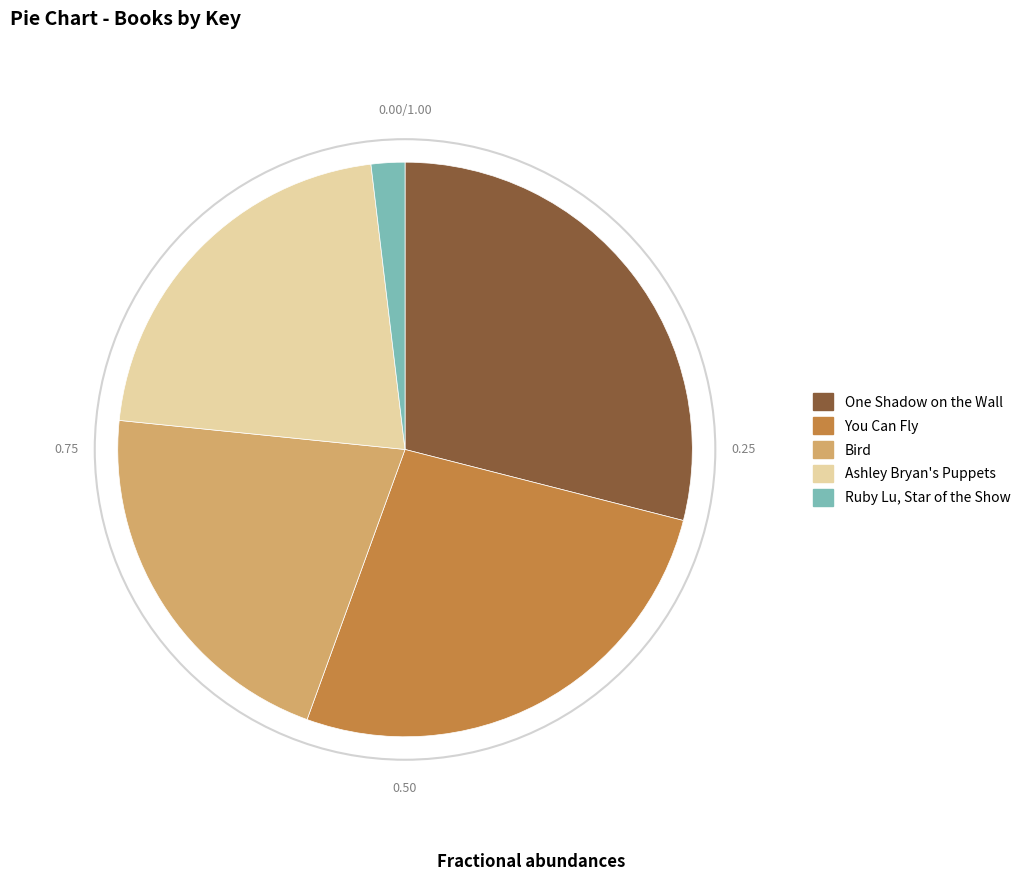

How many slices are in this pie chart?

5